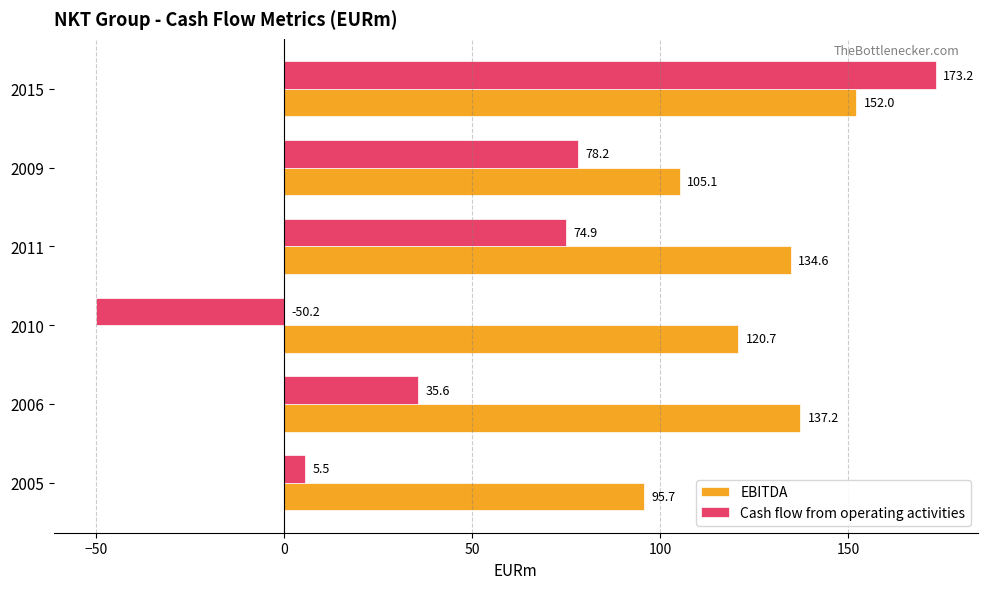

Which label corresponds to the largest value in the chart?

2015